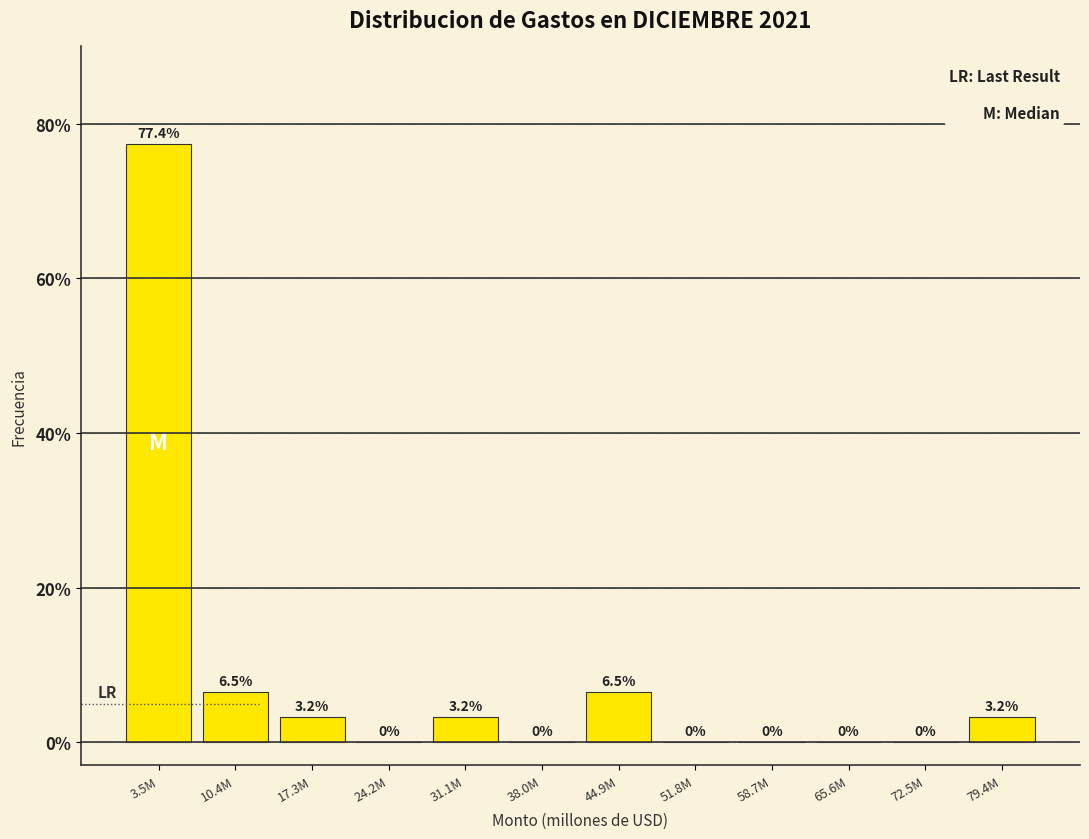

Reading left to right, transcribe all the data shown in this chart.

3.5M=77.4	10.4M=6.5	17.3M=3.2	24.2M=0.0	31.1M=3.2	38.0M=0.0	44.9M=6.5	51.8M=0.0	58.7M=0.0	65.6M=0.0	72.5M=0.0	79.4M=3.2